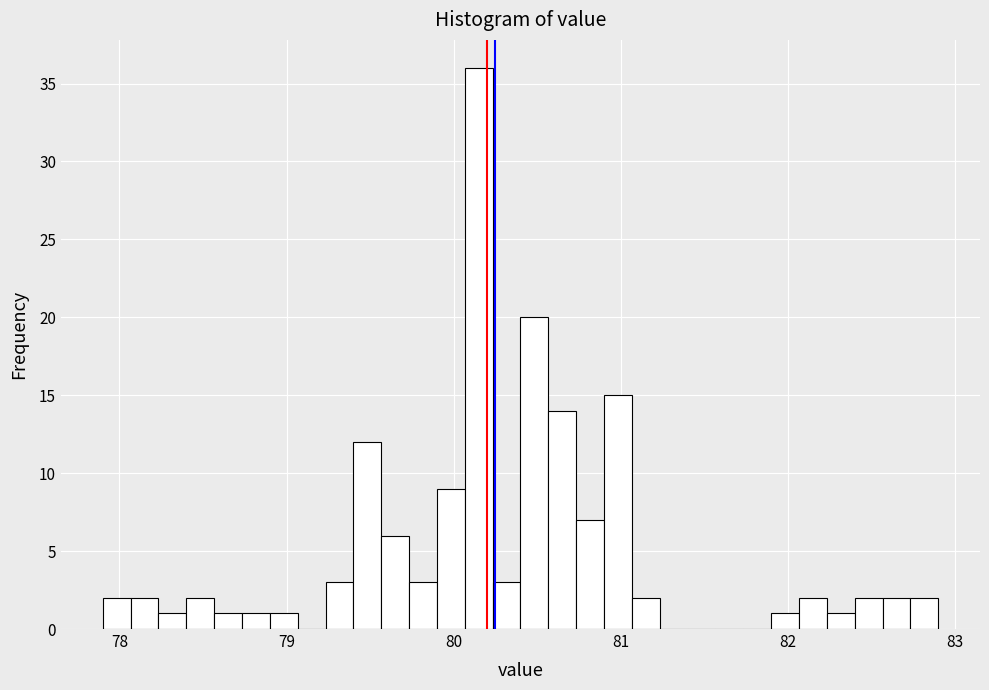

Around what value on the x-axis is the tallest bar? Give the approximate position of its centre, as read against the axis.

80.2